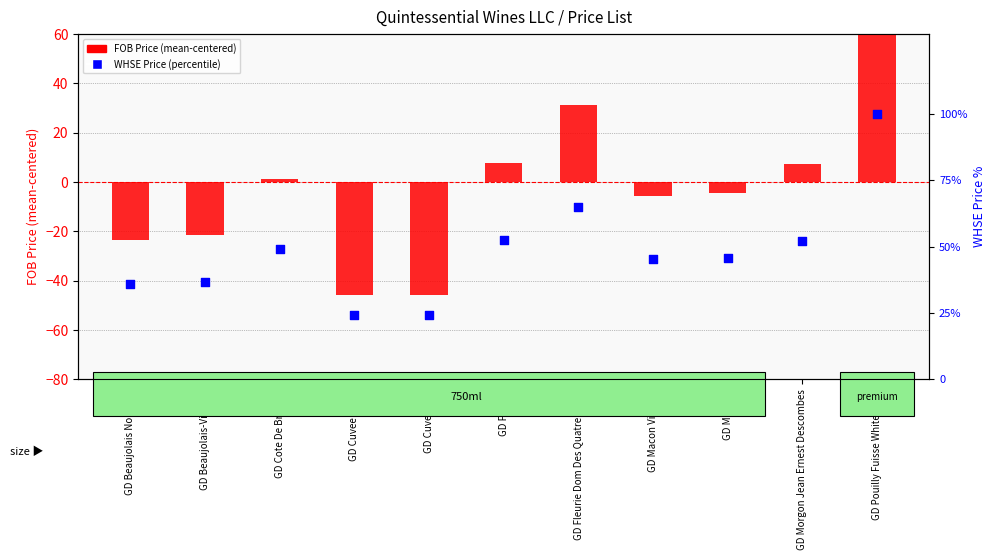

Which series has the largest total across all categories?

WHSE Price (percentile)